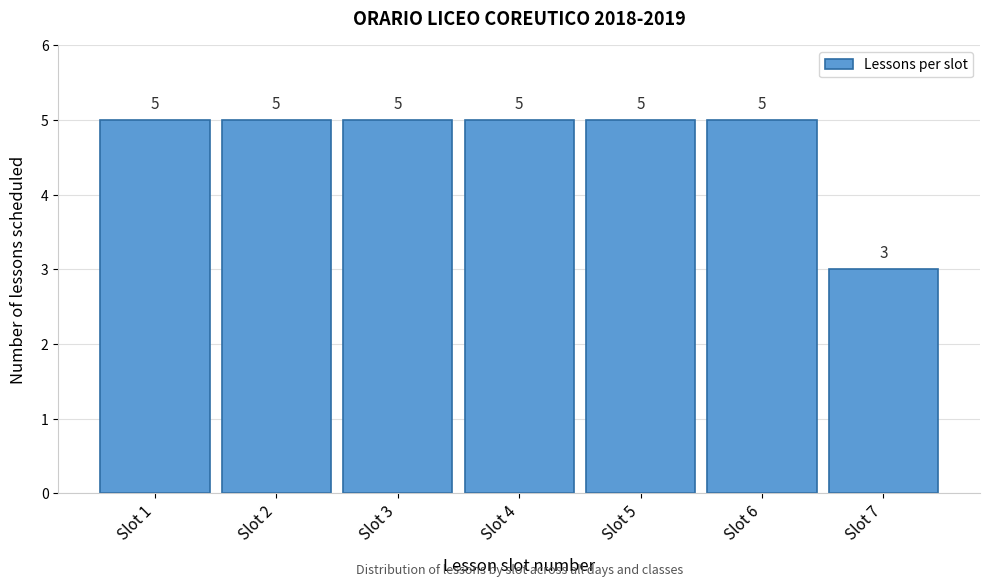

Reading left to right, list all the values displayed in this chart.

5	5	5	5	5	5	3